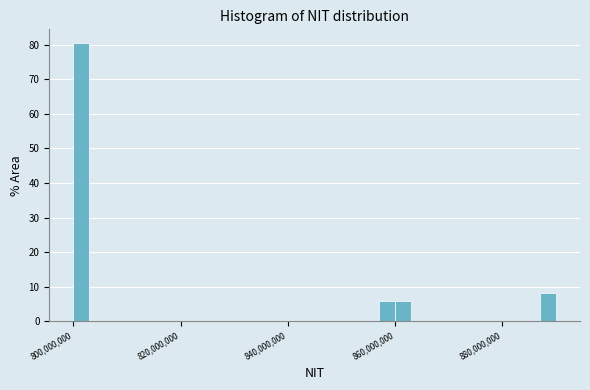

Read against the x-axis, roughly where is the centre of the tallest bar?

802000000